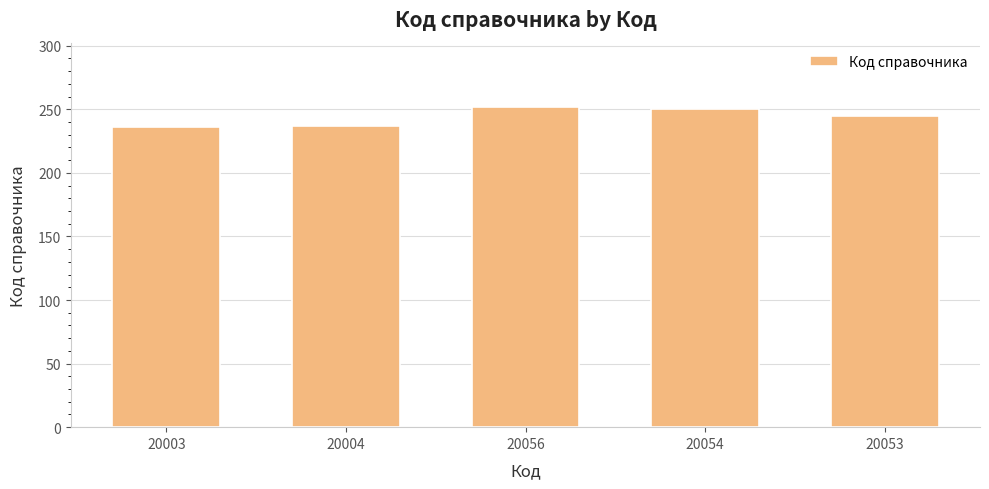

How many data points are less than 245?

2